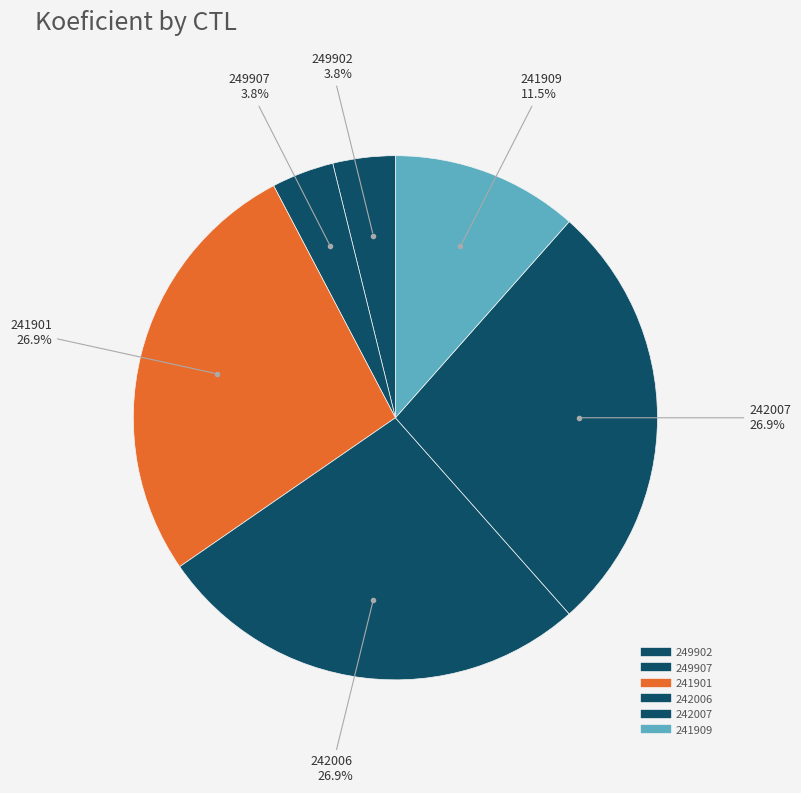

Rank the categories by value from lowest to highest.

249902, 249907, 241909, 241901, 242006, 242007